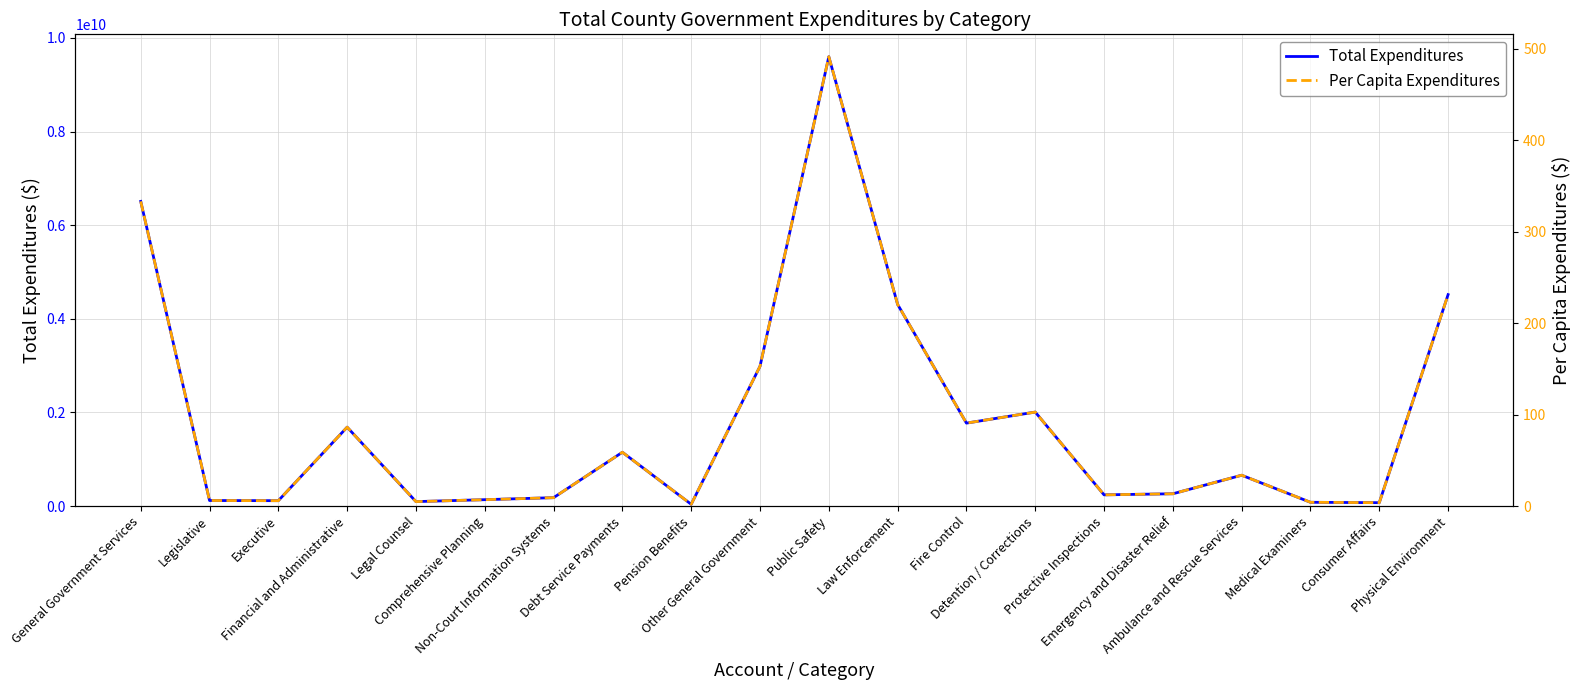

At how many categories does at least one series exceed 7831335194?

1